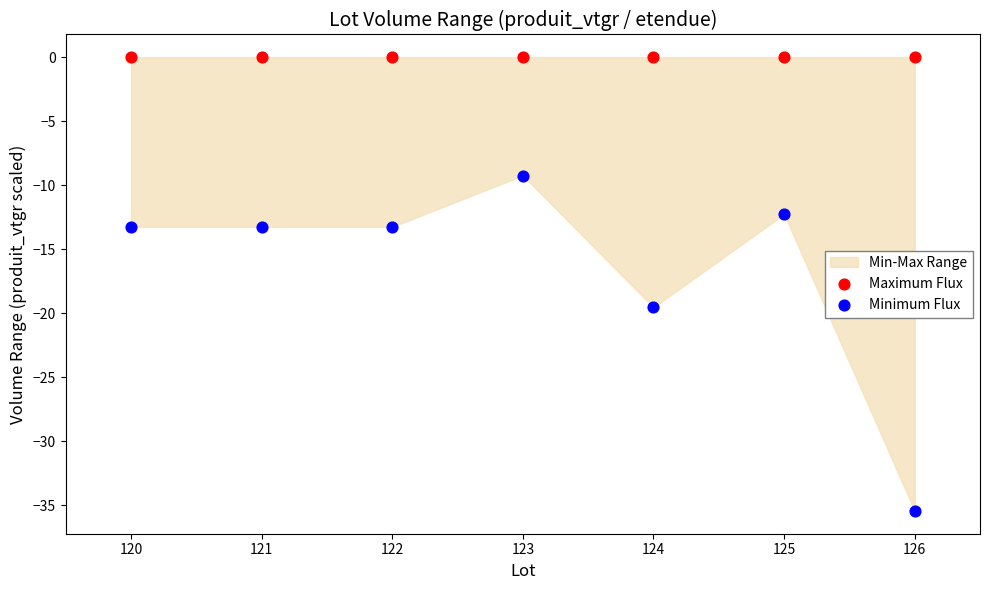

Which series contains the lowest Y value?

Minimum Flux